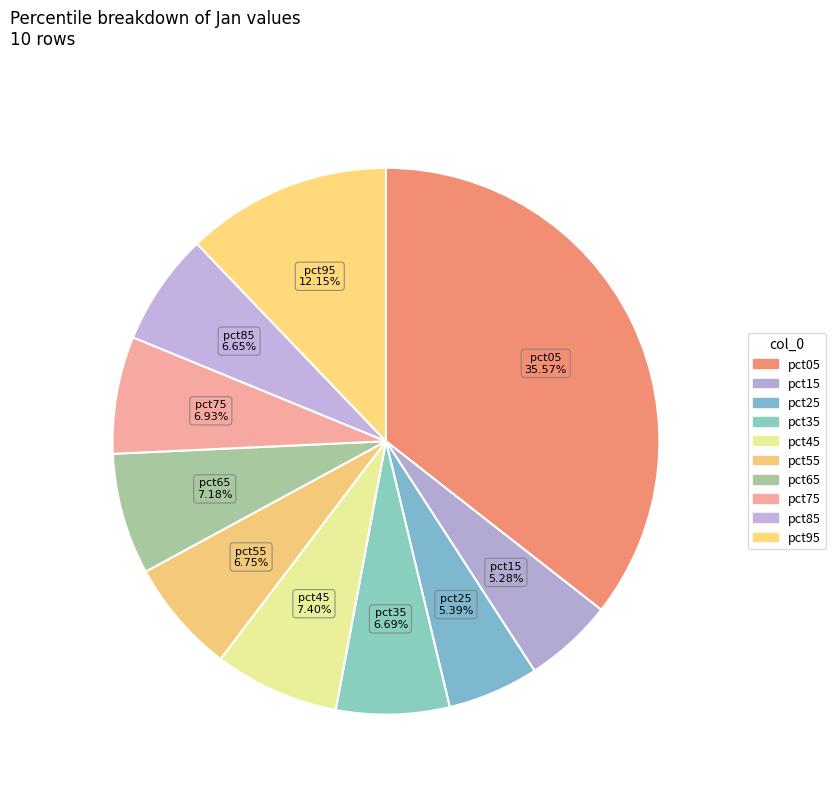

Is it true that pct15 is 1% of the pie?

False